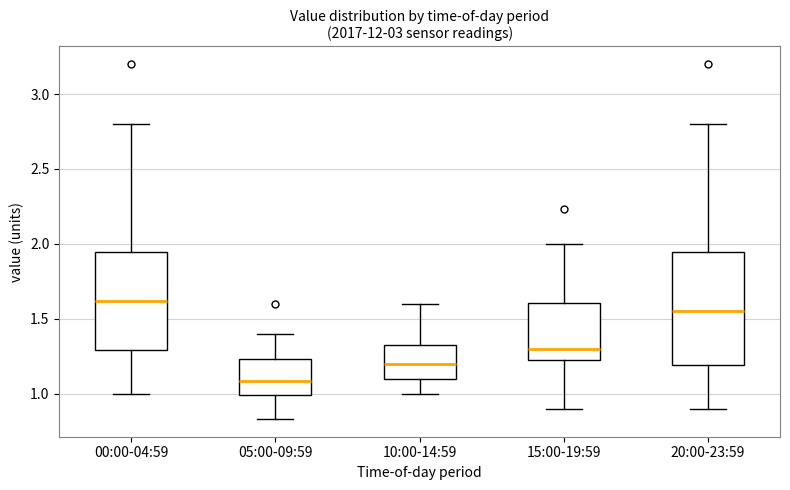

Reading left to right, transcribe this box plot: for each box, give where its median line is, the range the box spans, and where its two whiskers end, as read against the y-axis. The values are not printed on the chart, so give them approximately, as read against the axis.

00:00-04:59: median 1.60, box 1.30 to 1.95, whiskers 1.00 to 2.80
05:00-09:59: median 1.10, box 1.00 to 1.25, whiskers 0.85 to 1.40
10:00-14:59: median 1.20, box 1.10 to 1.35, whiskers 1.00 to 1.60
15:00-19:59: median 1.30, box 1.20 to 1.60, whiskers 0.90 to 2.00
20:00-23:59: median 1.55, box 1.20 to 1.95, whiskers 0.90 to 2.80